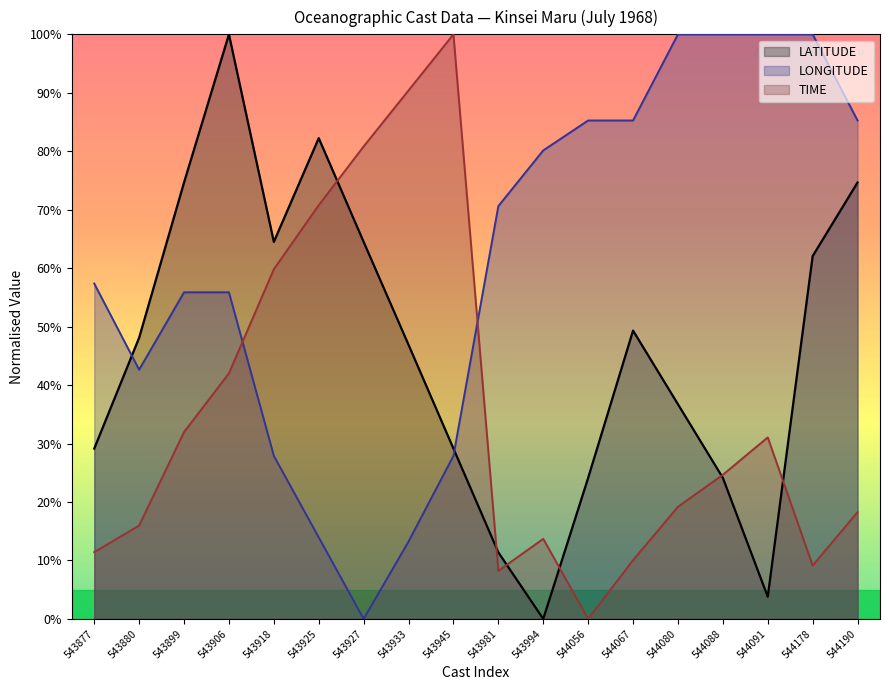

At which label does LONGITUDE first exceed 70?

543981